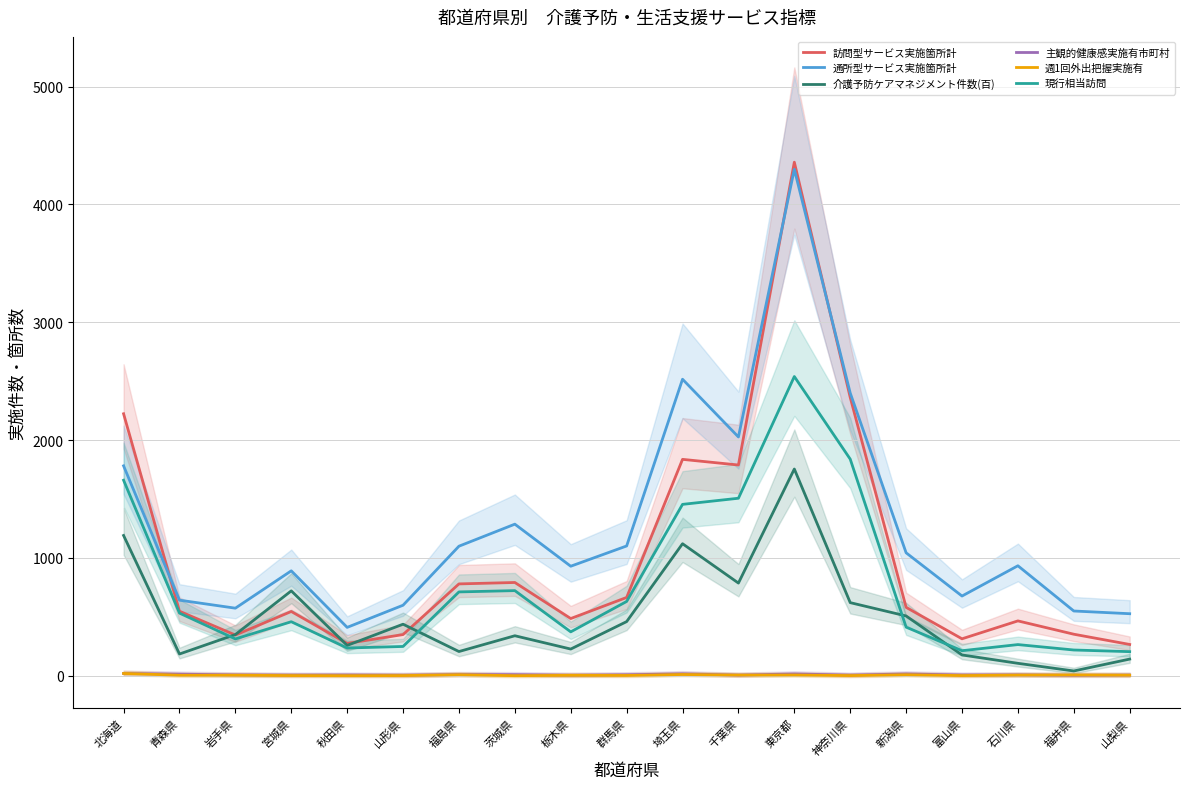

What is the value of the 主観的健康感実施有市町村 point at the 10th from the left?

9